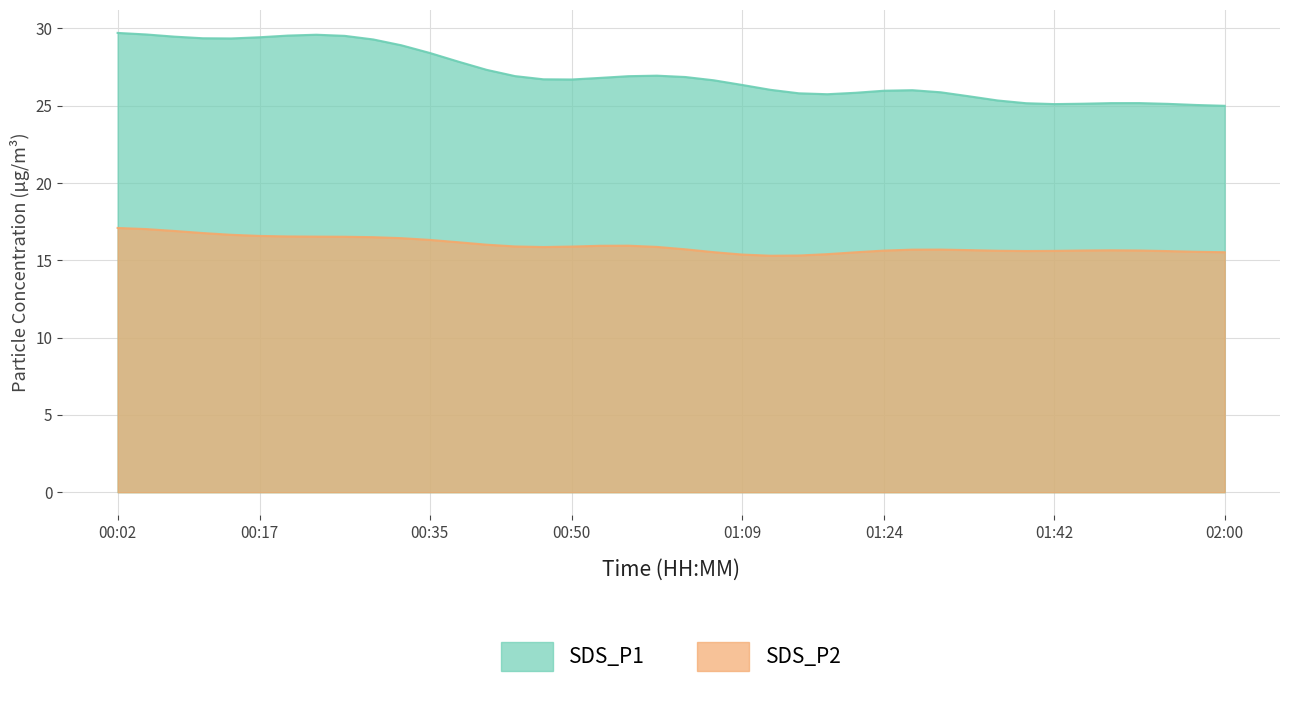

How many lines are shown in the chart?

2